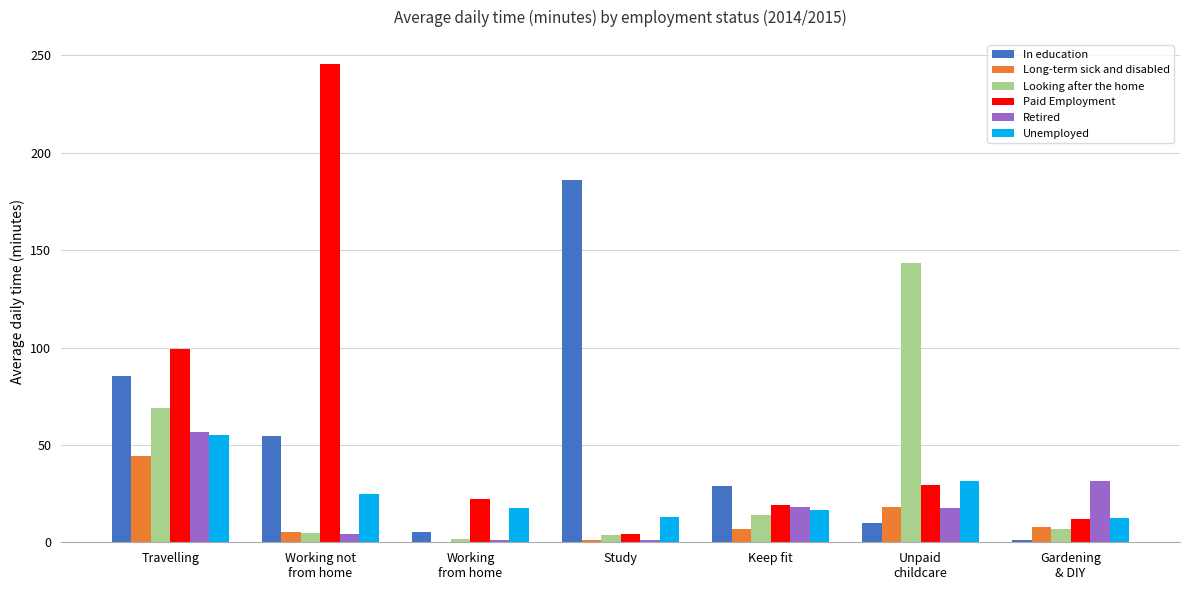

Which series changed the most between Working not
from home and Study?

Paid Employment